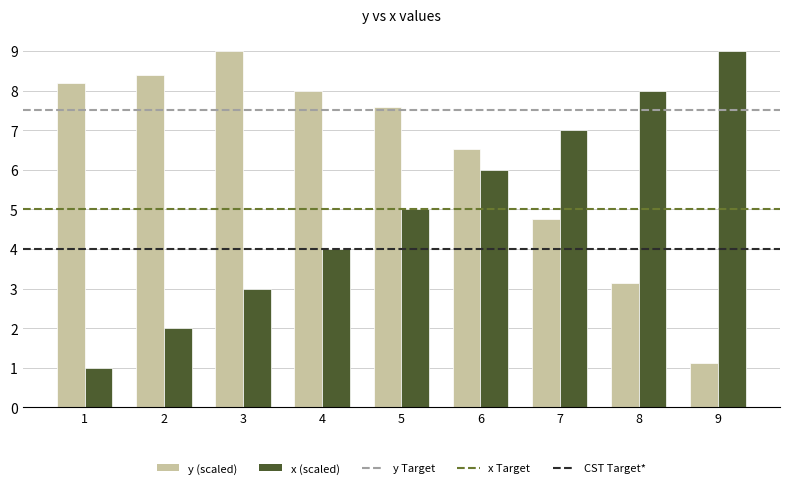

Which series has the largest total across all categories?

y (scaled)